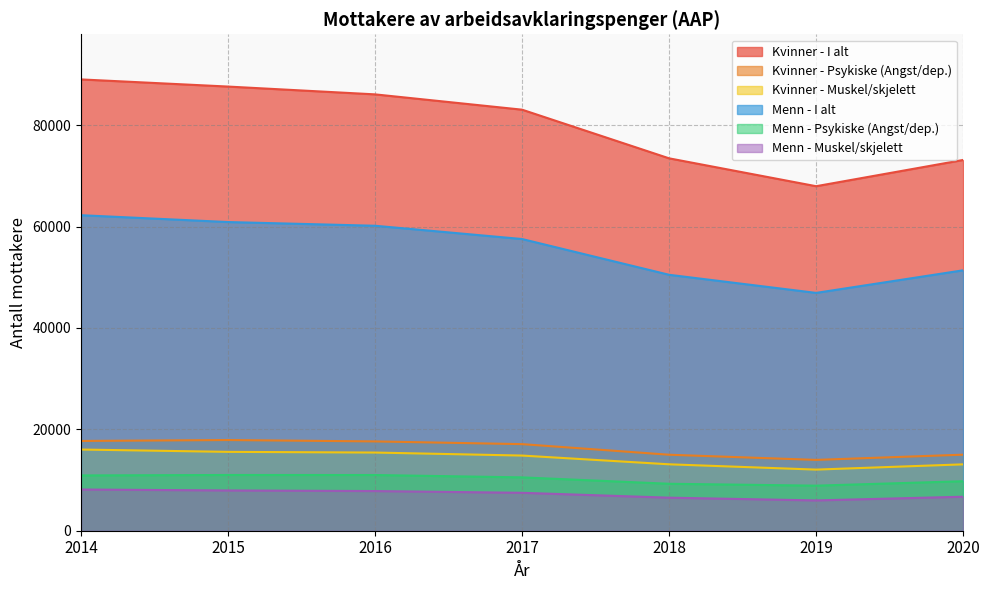

Reading left to right, what are all the values shown in this chart?

Kvinner - I alt: 89040	87630	86090	83070	73471	67971	73151
Kvinner - Psykiske (Angst/dep.): 17711	17891	17620	17083	14992	13974	15006
Kvinner - Muskel/skjelett: 16018	15559	15423	14829	13104	12060	13096
Menn - I alt: 62250	60901	60169	57550	50495	46922	51379
Menn - Psykiske (Angst/dep.): 10908	10996	10988	10526	9263	8891	9766
Menn - Muskel/skjelett: 8131	7945	7825	7482	6521	5978	6709